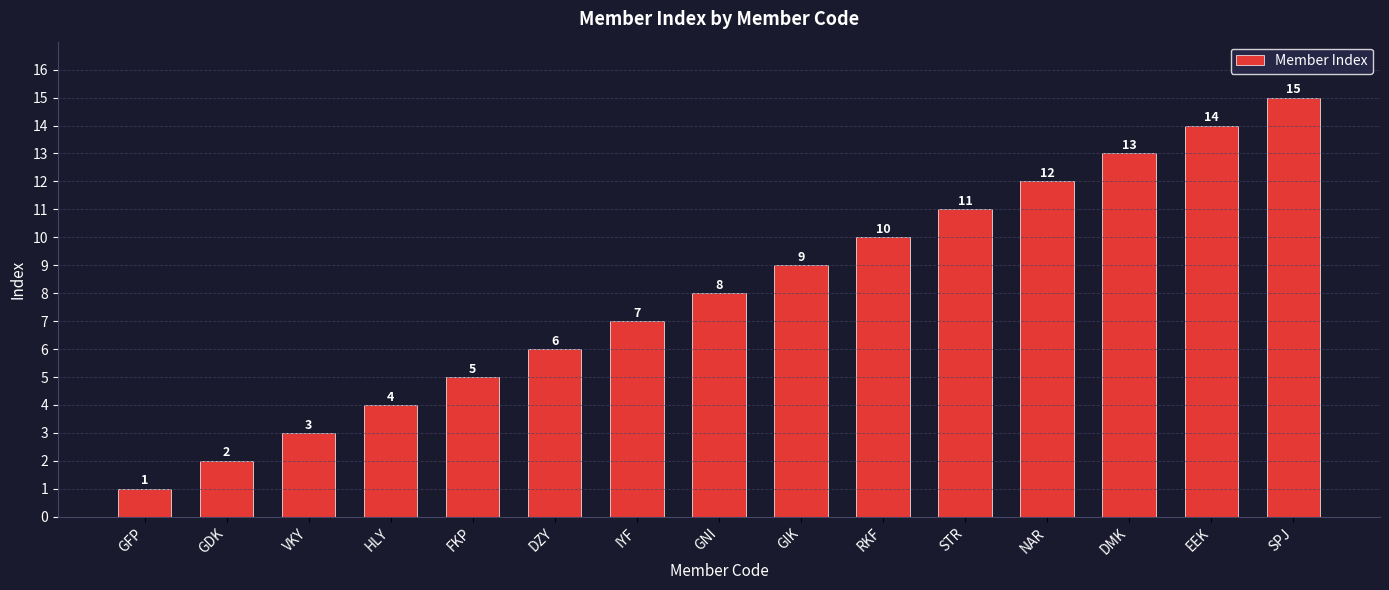

What is the maximum value shown in the chart?

15